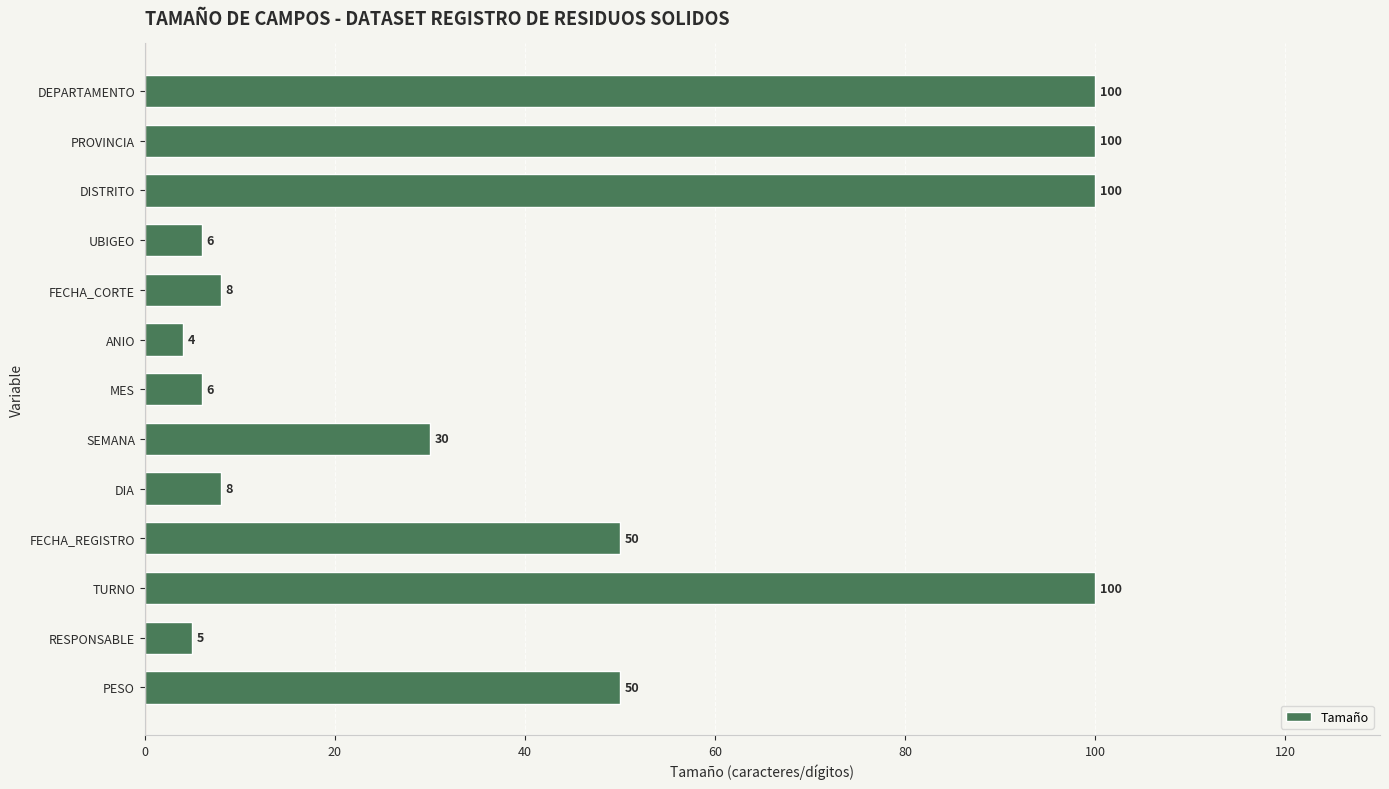

What is the approximate value at DIA, to the nearest 5?

10